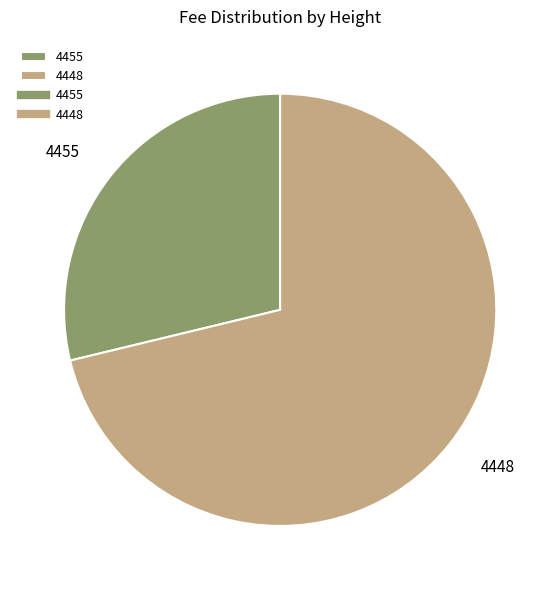

Rank the categories by value from highest to lowest.

4448, 4455